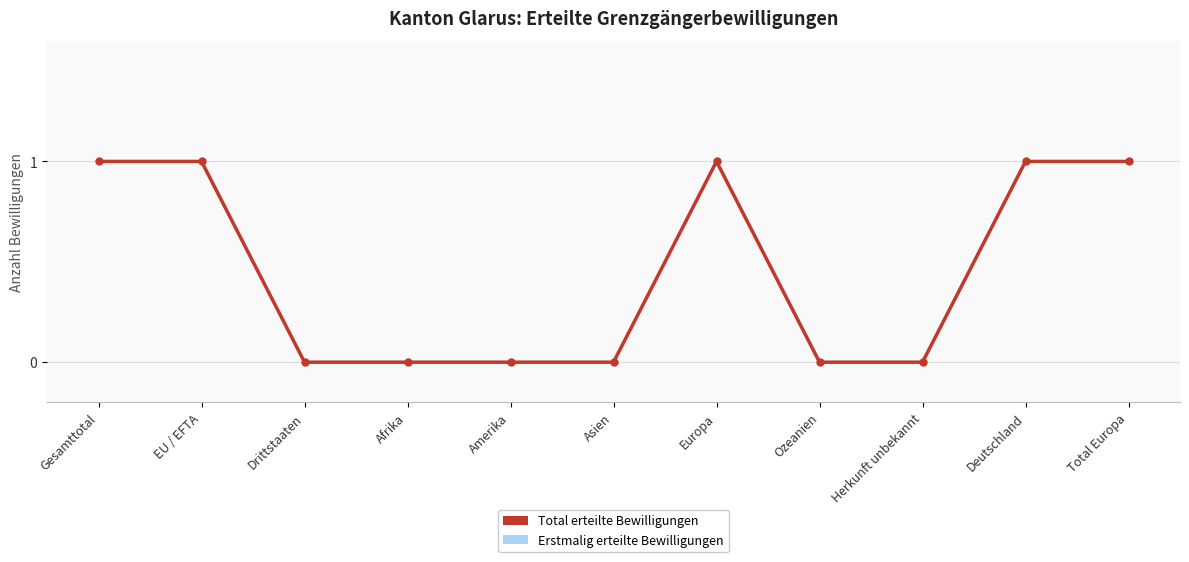

Where is Erstmalig erteilte Bewilligungen nearest to the value 0?

Drittstaaten